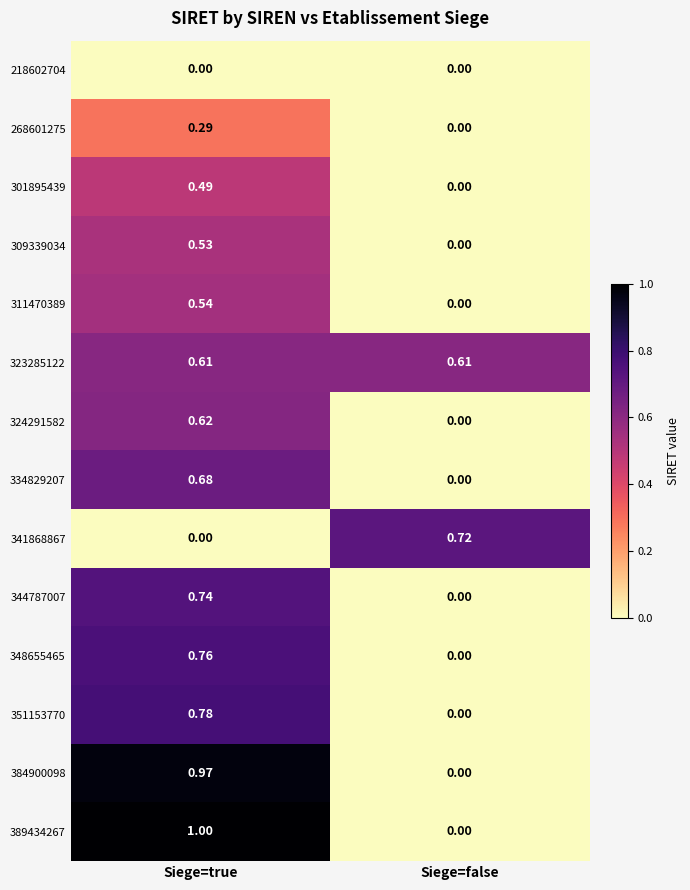

Where is 384900098 nearest to the value 0?

Siege=false